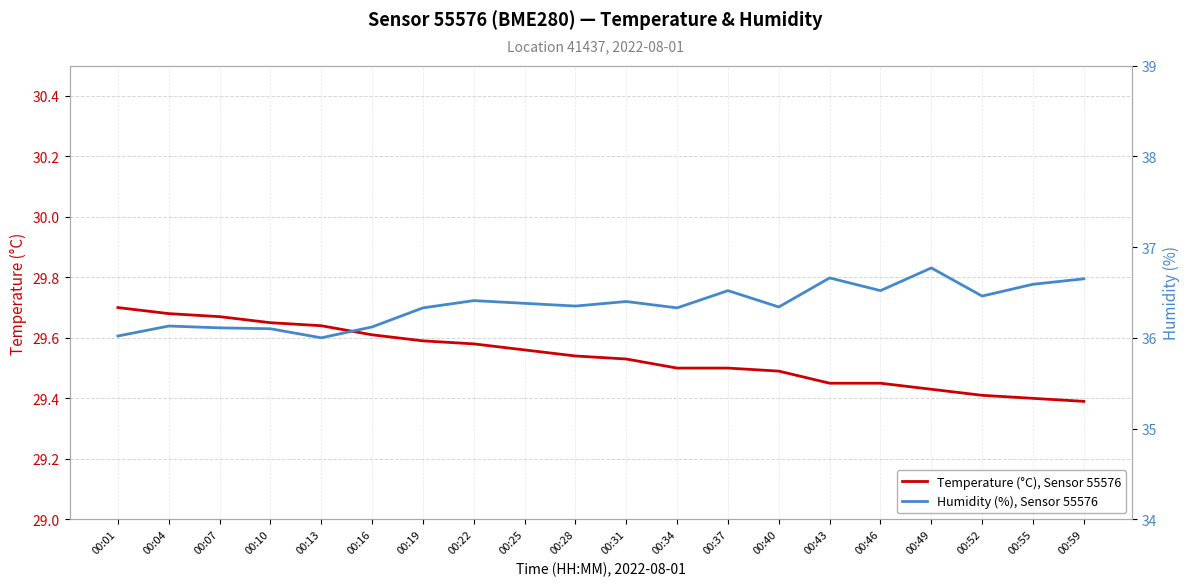

True or false: Humidity (%), Sensor 55576 and Temperature (°C), Sensor 55576 cross at least once.

False